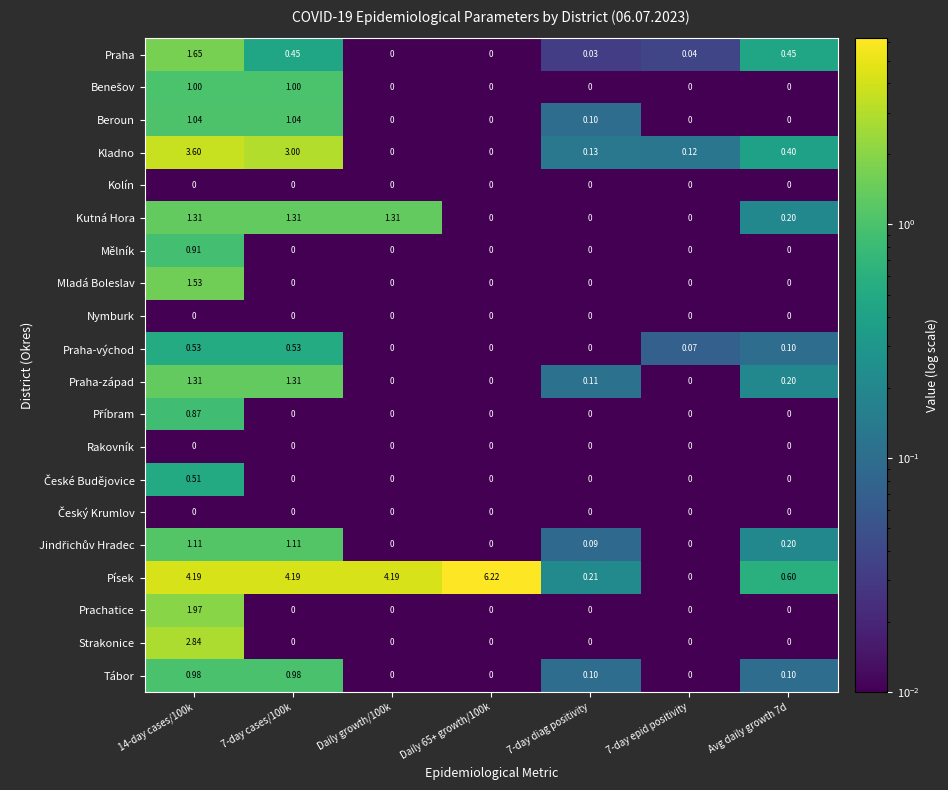

Is the value of Mladá Boleslav at 14-day cases/100k greater than the value of Prachatice at 7-day epid positivity?

Yes